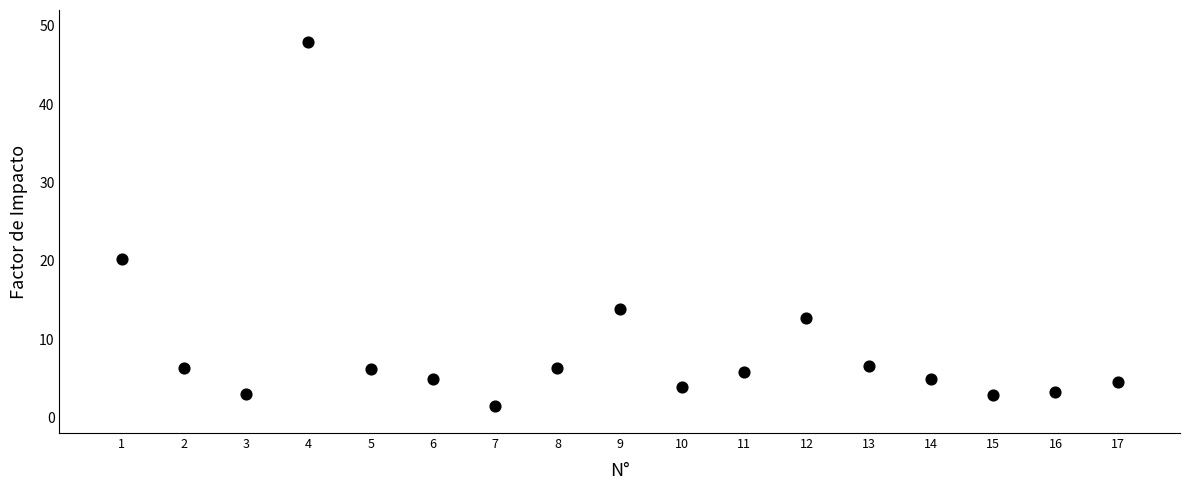

What Y value in the scatter plot is closest to 24?

20.3